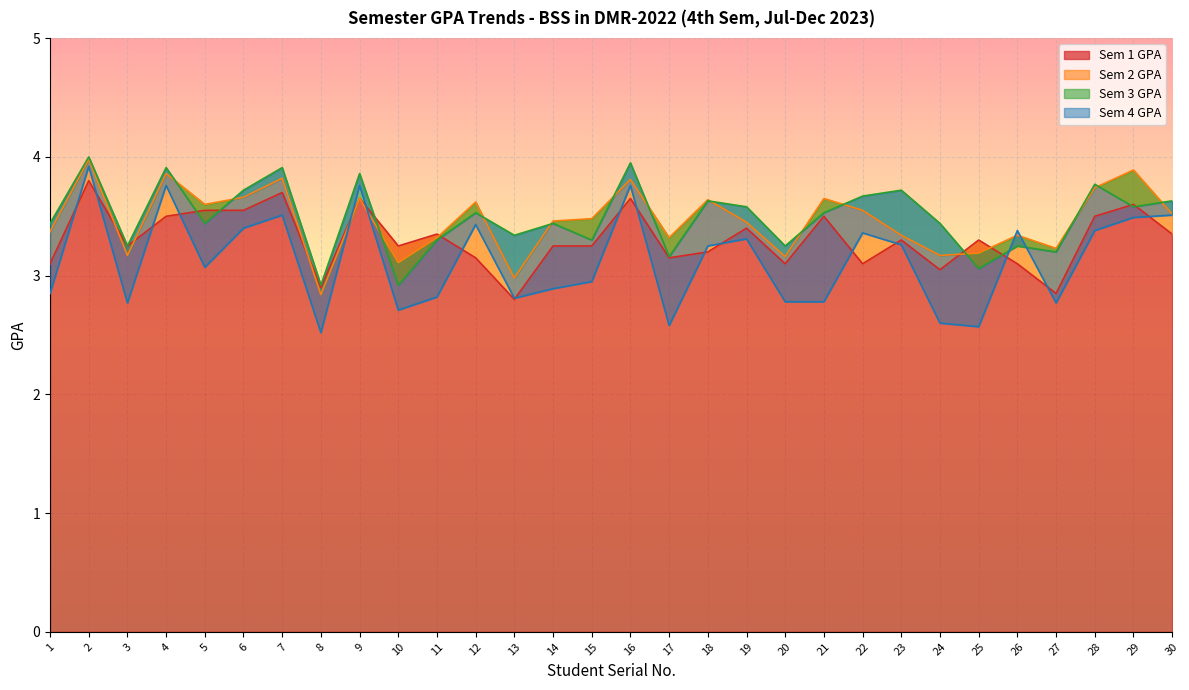

After their last crossing, which series has the higher values: Sem 1 GPA or Sem 2 GPA?

Sem 2 GPA